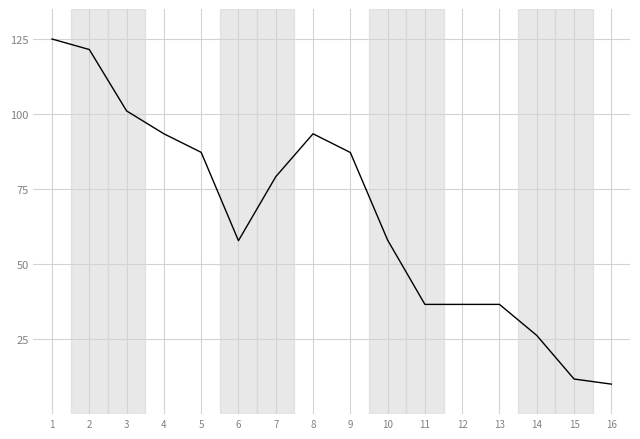

What value does the data have at 4?

93.4